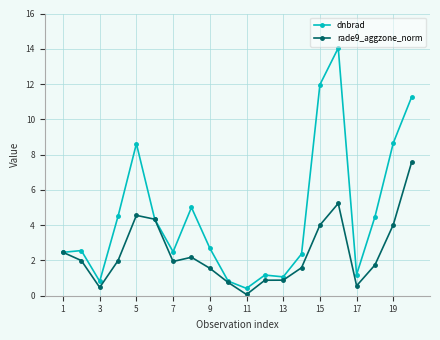

What is the average value of the rade9_aggzone_norm series?

2.4